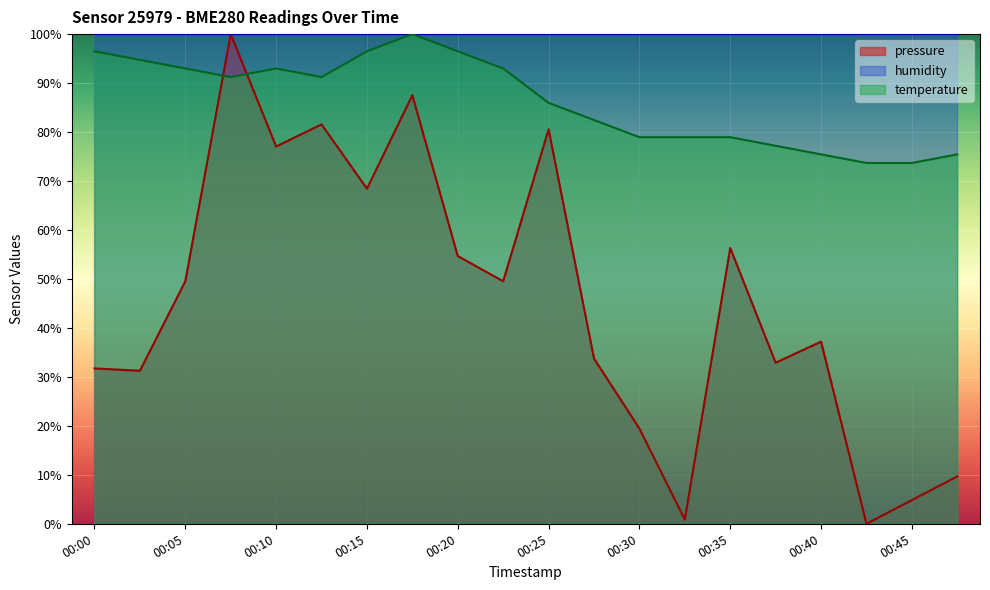

Which series has the widest spread of values?

pressure